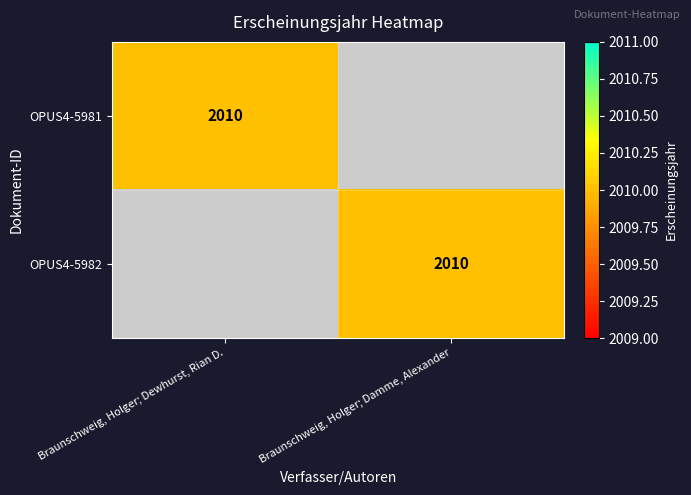

How many categories are shown in the chart?

2